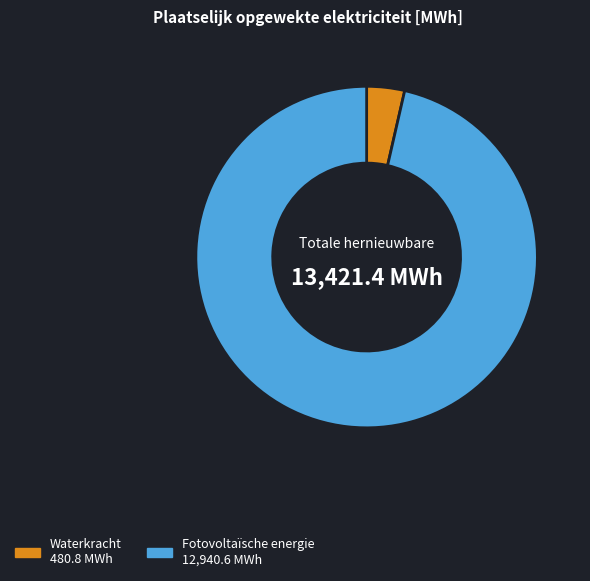

Does any single category account for the majority?

Yes